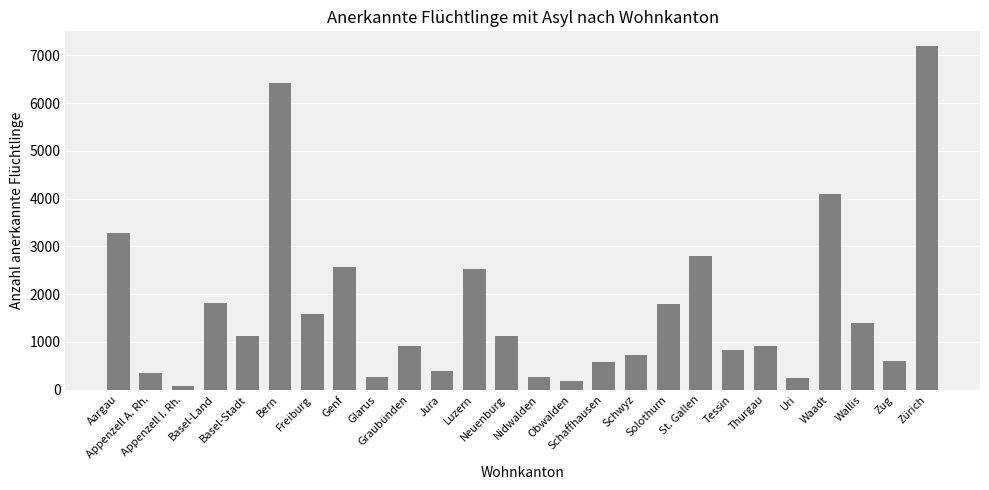

Which label corresponds to the smallest value in the chart?

Appenzell I. Rh.